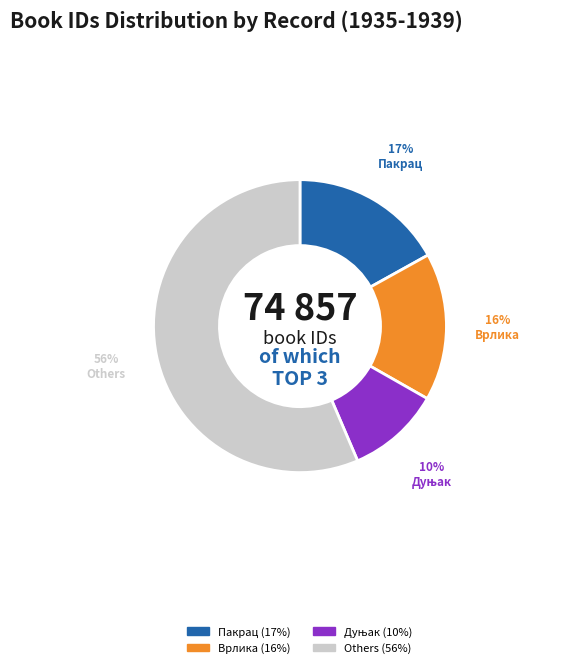

To the nearest percent, what is the difference between the largest and smallest slice percentages?

46%